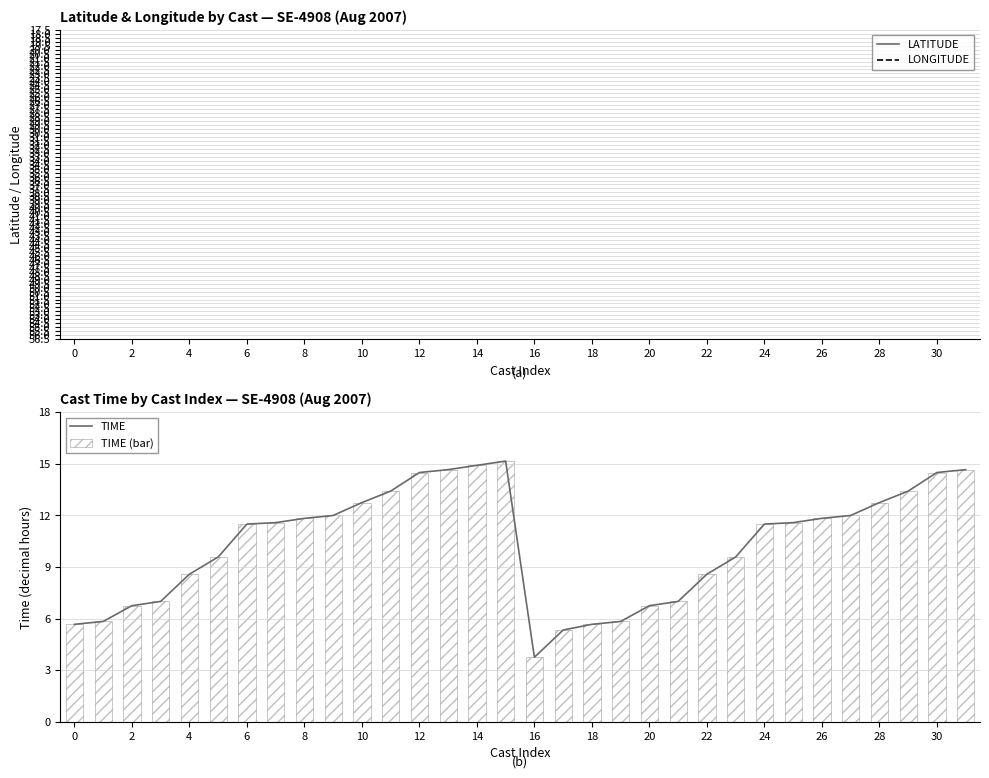

What are all the series names shown in the legend?

LATITUDE, LONGITUDE, TIME, TIME (bar)